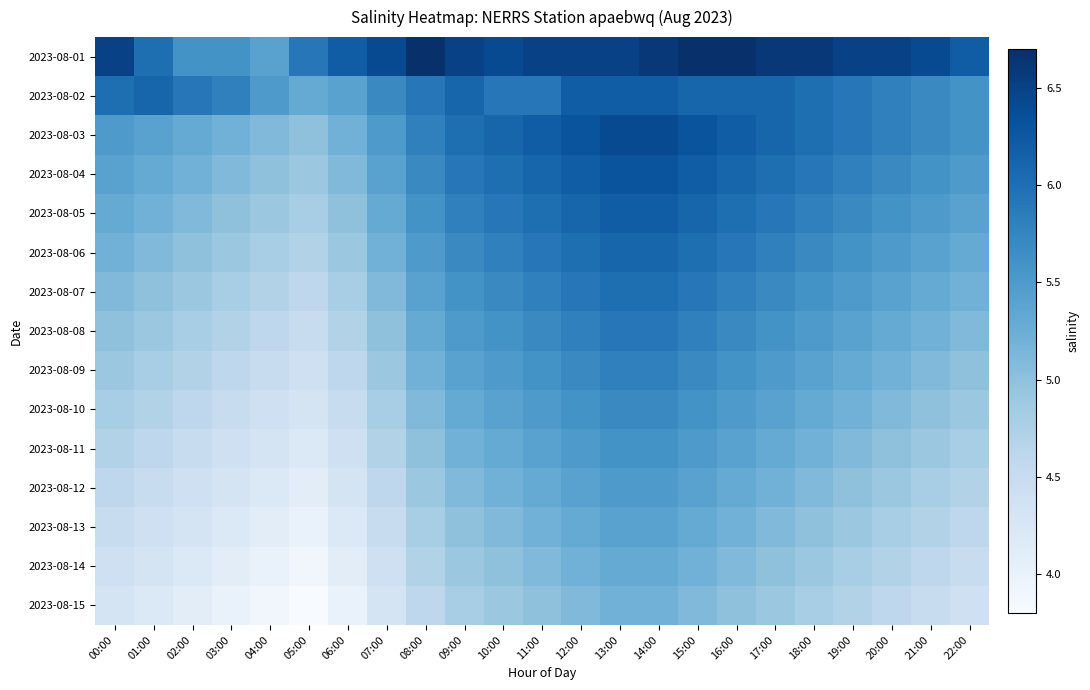

What is the difference between the highest and lowest values at 21:00?

1.9